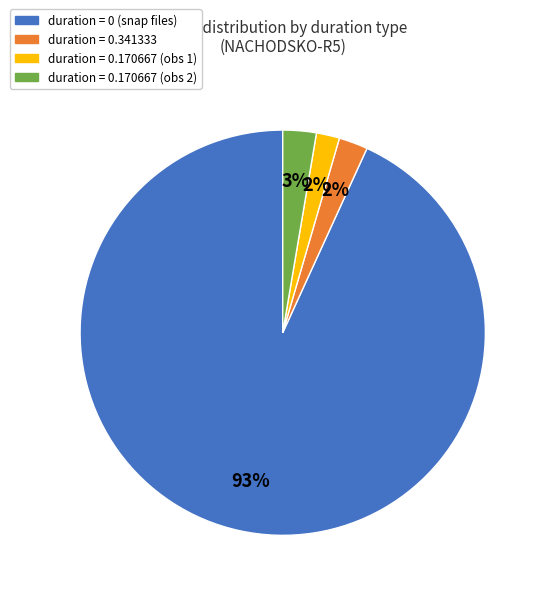

What is the ratio of the value at duration = 0.170667 (obs 1) to the value at duration = 0.170667 (obs 2)?

0.7